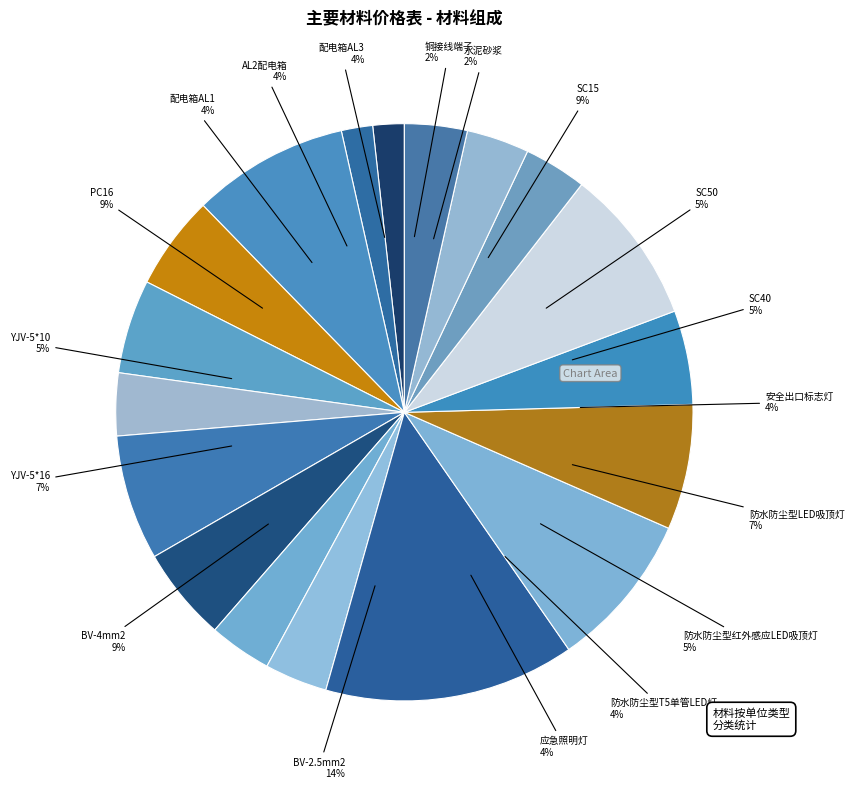

Combined, do YJV-5*16 and 配电箱AL3 account for over 50%?

No